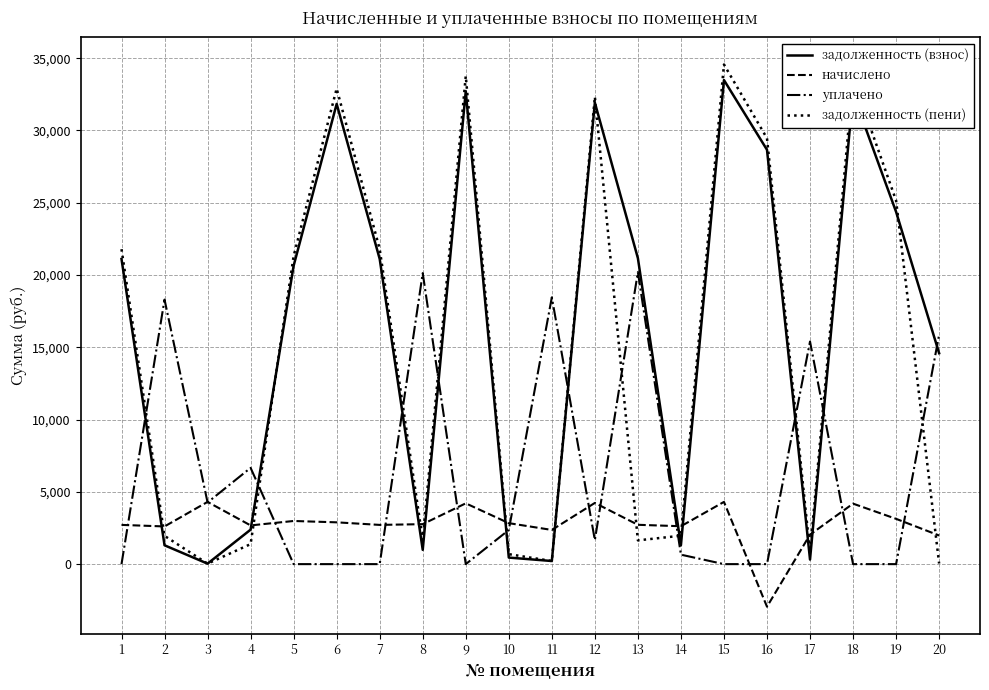

Is this an area chart (filled region under the line)?

No